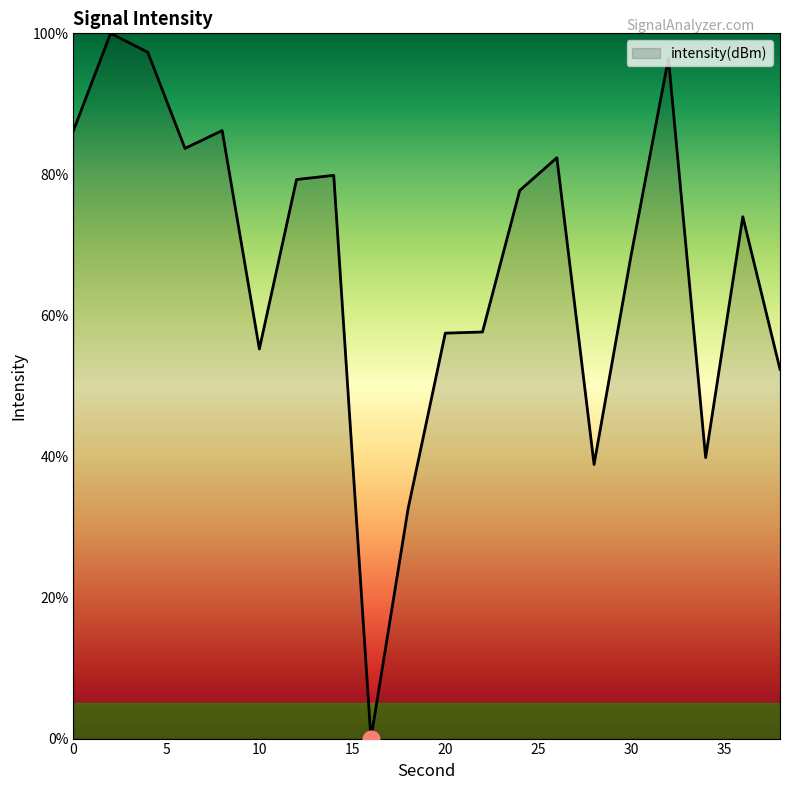

What is the difference between the maximum and minimum values?

100.0